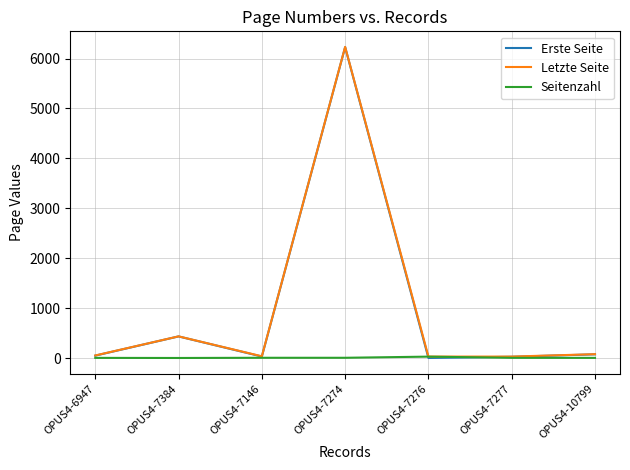

What is the greatest value displayed?

6234